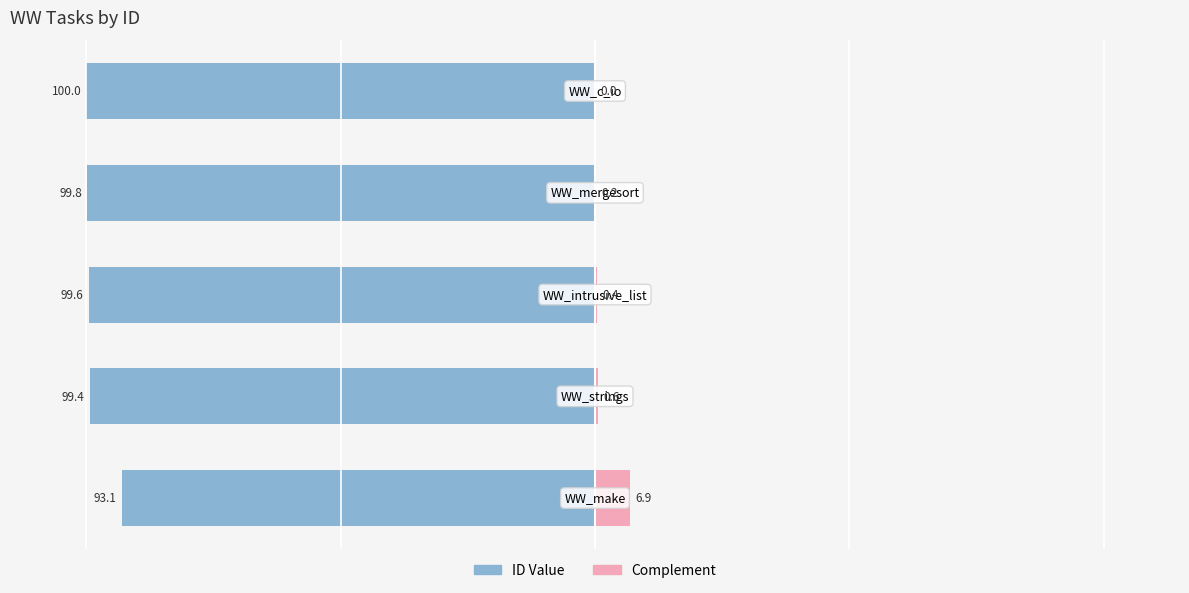

How many positive values does the Complement series have?

4